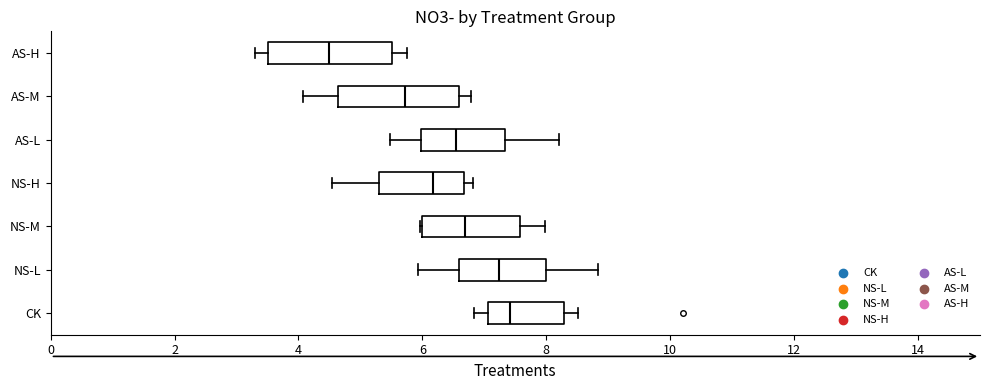

Reading bottom to top, transcribe this box plot: for each box, give where its median line is, the range the box spans, and where its two whiskers end, as read against the x-axis. The values are not printed on the chart, so give them approximately, as read against the axis.

CK: median 7.4, box 7.0 to 8.2, whiskers 6.8 to 8.6
NS-L: median 7.2, box 6.6 to 8.0, whiskers 6.0 to 8.8
NS-M: median 6.6, box 6.0 to 7.6, whiskers 6.0 to 8.0
NS-H: median 6.2, box 5.4 to 6.6, whiskers 4.6 to 6.8
AS-L: median 6.6, box 6.0 to 7.4, whiskers 5.4 to 8.2
AS-M: median 5.8, box 4.6 to 6.6, whiskers 4.0 to 6.8
AS-H: median 4.4, box 3.6 to 5.6, whiskers 3.4 to 5.8